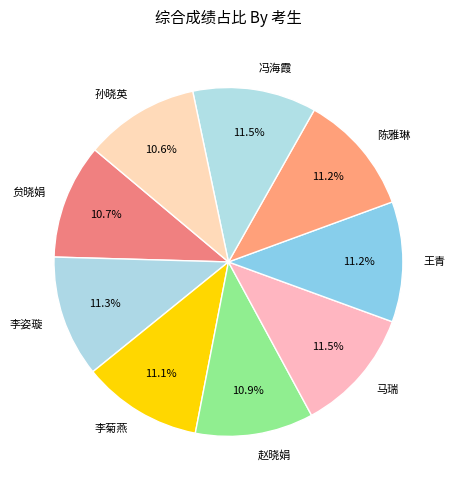

True or false: 李姿璇 accounts for 17% of the total.

False